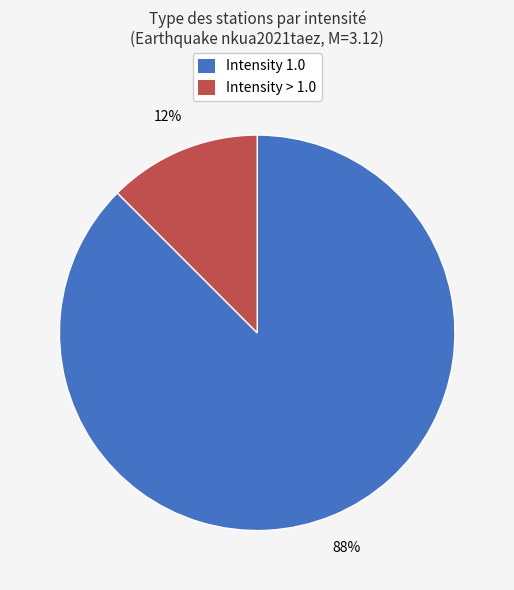

To the nearest percent, what is the average slice percentage?

50%